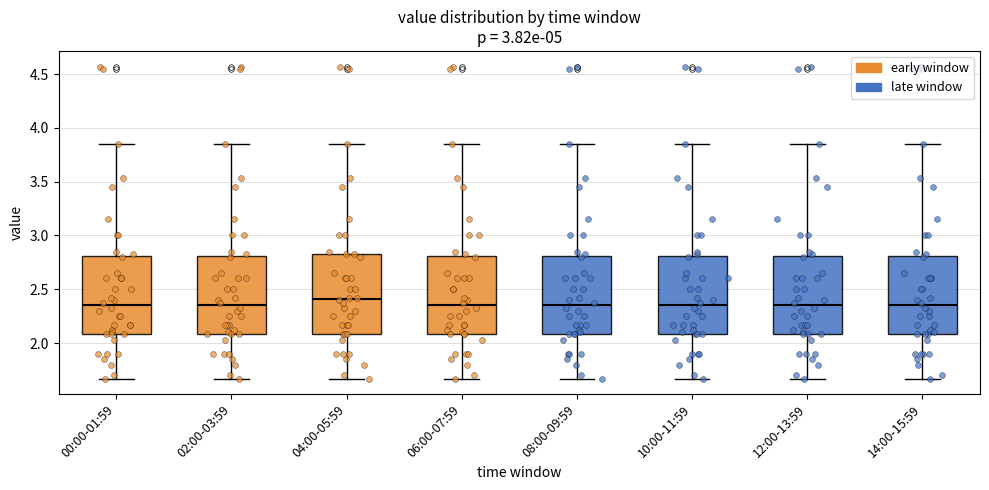

Reading left to right, transcribe this box plot: for each box, give where its median line is, the range the box spans, and where its two whiskers end, as read against the y-axis. The values are not printed on the chart, so give them approximately, as read against the axis.

00:00-01:59: median 2.35, box 2.10 to 2.80, whiskers 1.65 to 3.85
02:00-03:59: median 2.35, box 2.10 to 2.80, whiskers 1.65 to 3.85
04:00-05:59: median 2.40, box 2.10 to 2.85, whiskers 1.65 to 3.85
06:00-07:59: median 2.35, box 2.10 to 2.80, whiskers 1.65 to 3.85
08:00-09:59: median 2.35, box 2.10 to 2.80, whiskers 1.65 to 3.85
10:00-11:59: median 2.35, box 2.10 to 2.80, whiskers 1.65 to 3.85
12:00-13:59: median 2.35, box 2.10 to 2.80, whiskers 1.65 to 3.85
14:00-15:59: median 2.35, box 2.10 to 2.80, whiskers 1.65 to 3.85